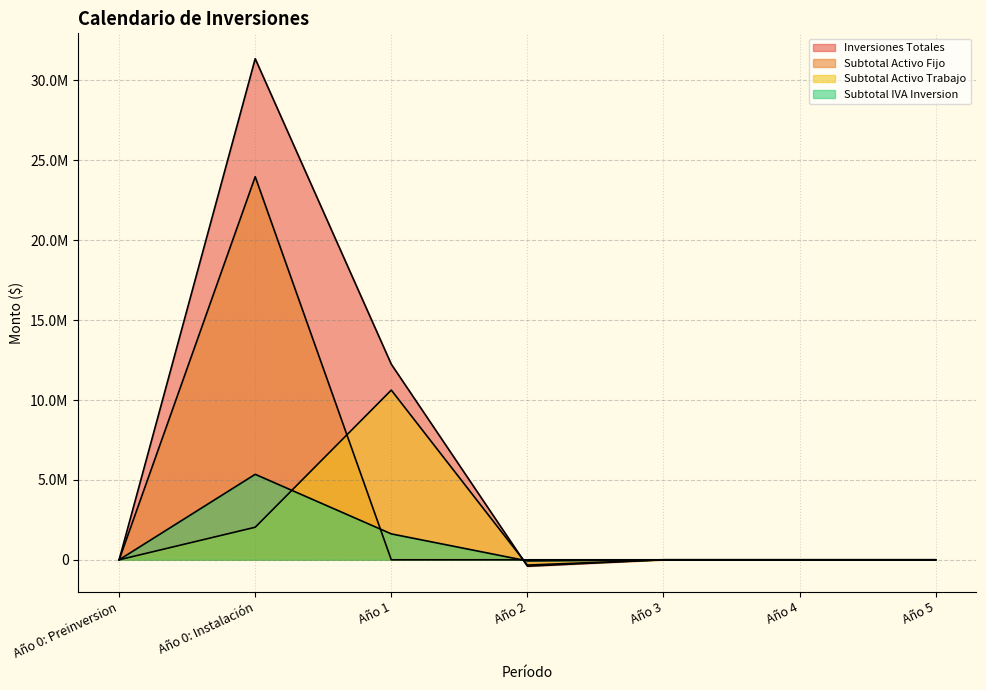

What are all the series names shown in the legend?

Inversiones Totales, Subtotal Activo Fijo, Subtotal Activo Trabajo, Subtotal IVA Inversion